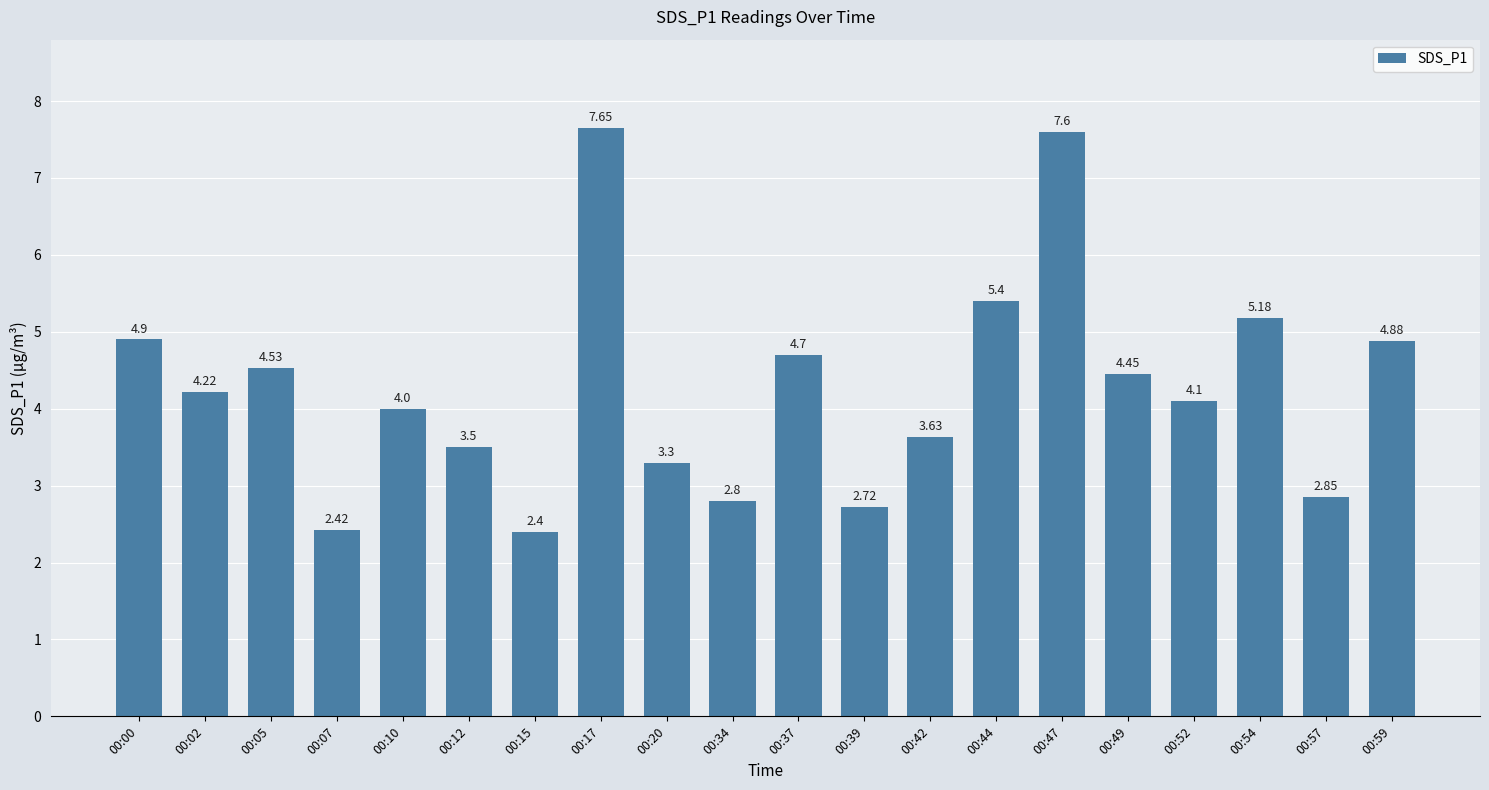

Which label corresponds to the smallest value in the chart?

00:15